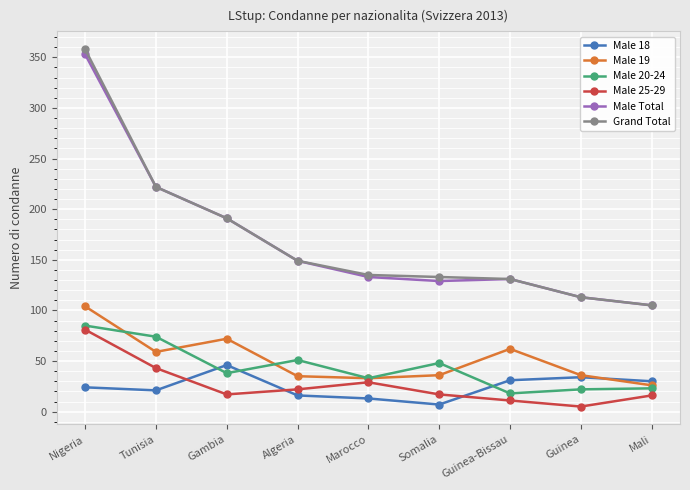

True or false: Male 19 and Male 25-29 cross at least once.

False